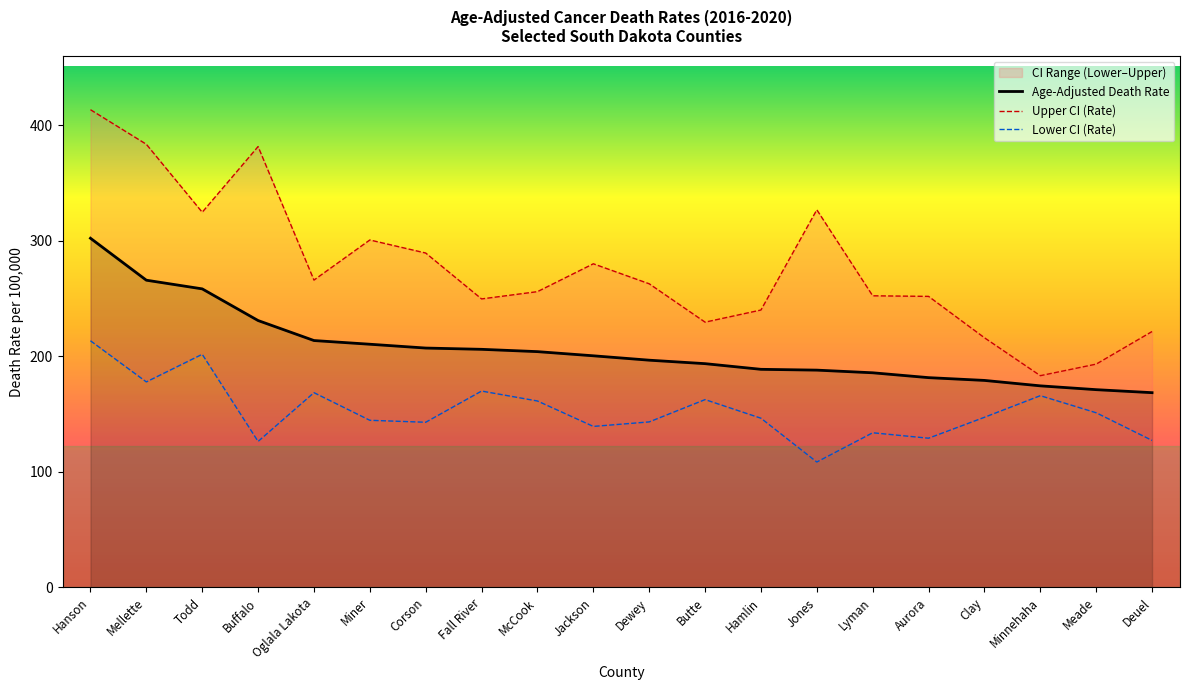

What is the spread (max minus min) of values at Miner?

156.0